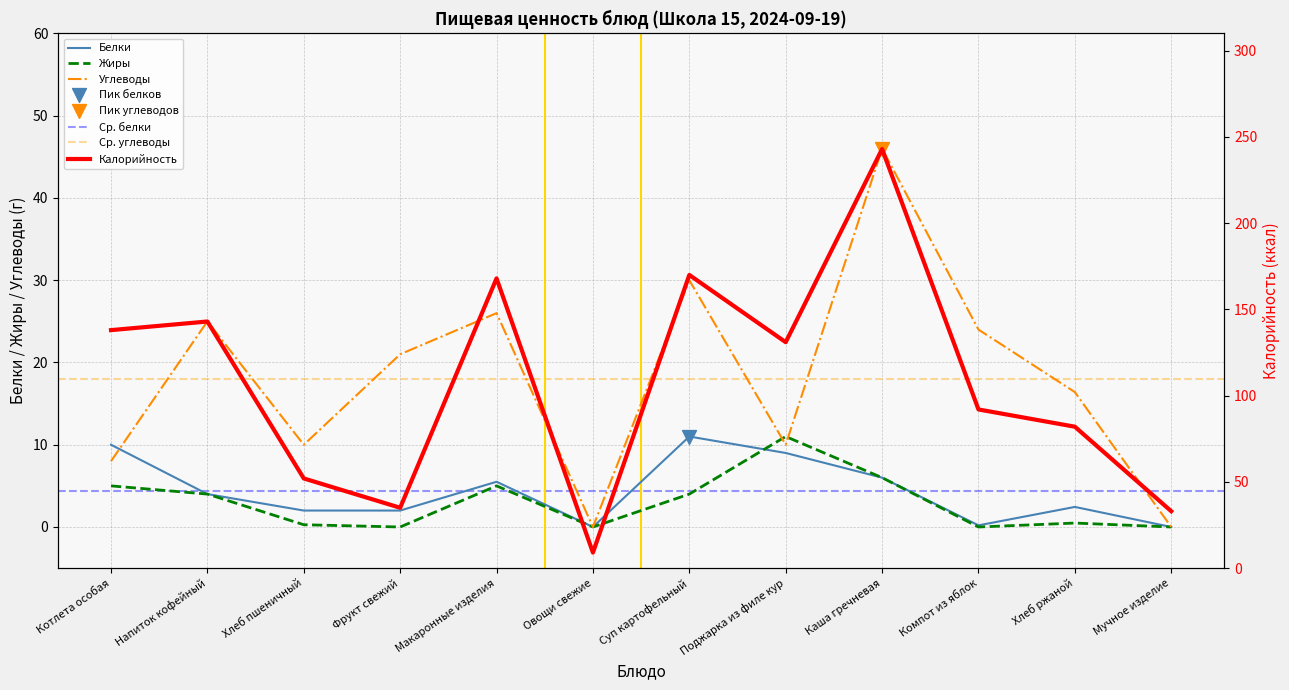

Which series contains the lowest Y value?

Белки